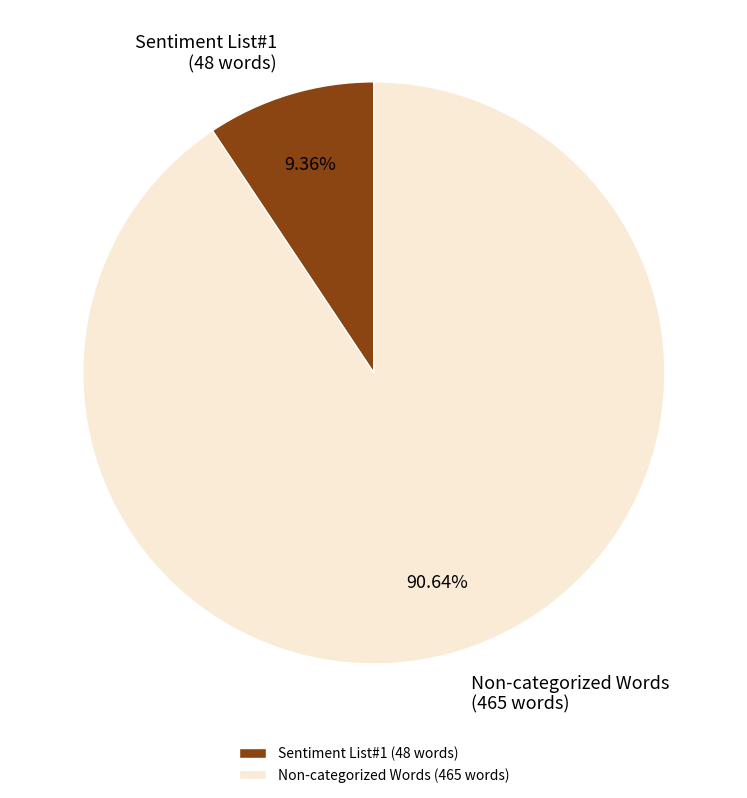

What is the majority slice?

Non-categorized Words (465 words)